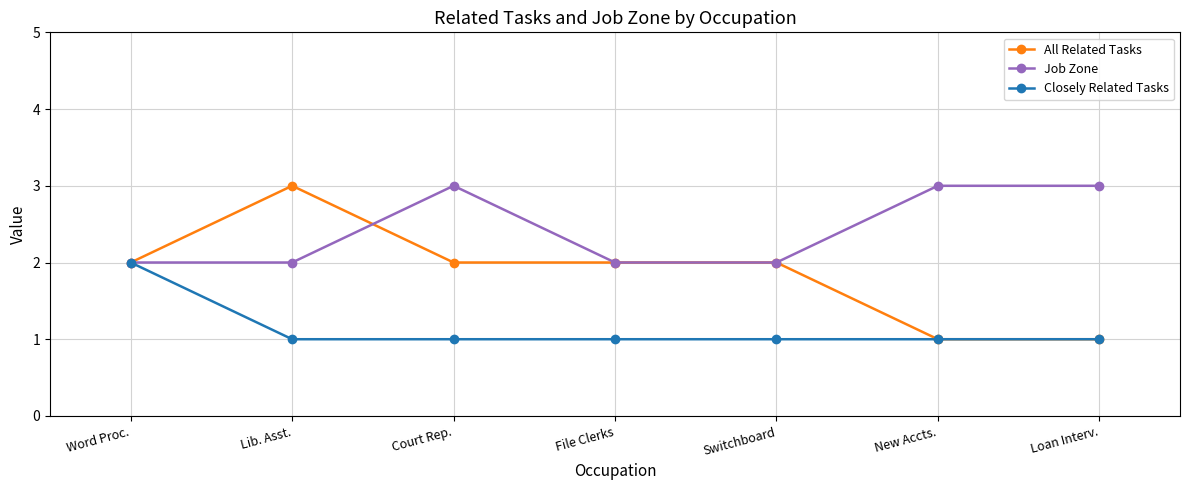

True or false: Job Zone has more than 0 points higher than both neighbors.

True